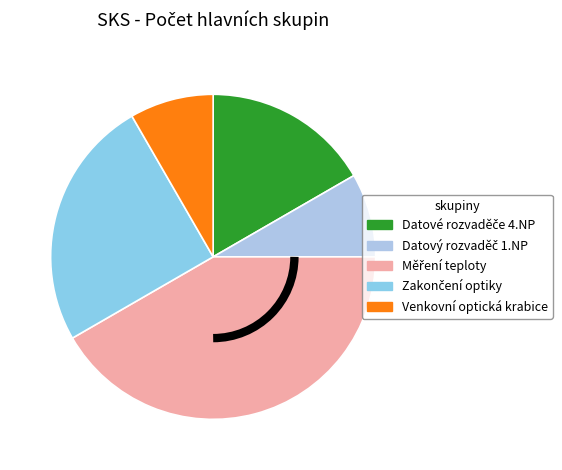

Rank the categories by value from lowest to highest.

Datový rozvaděč 1.NP, Venkovní optická krabice, Datové rozvaděče 4.NP, Zakončení optiky, Měření teploty